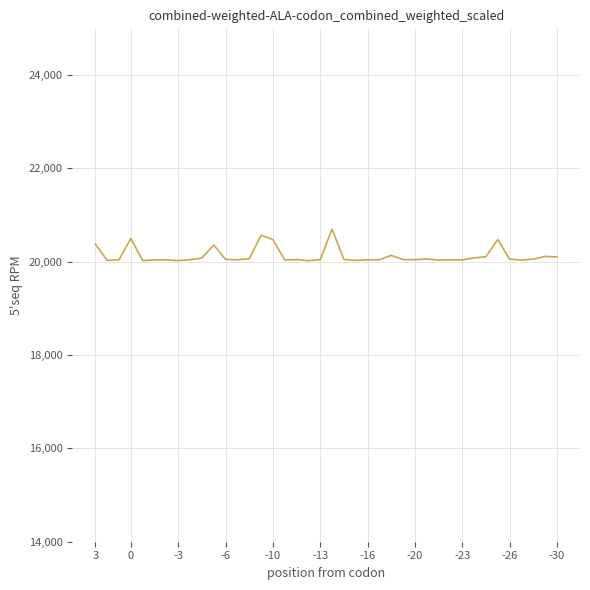

What is the difference between the maximum and minimum values?

673